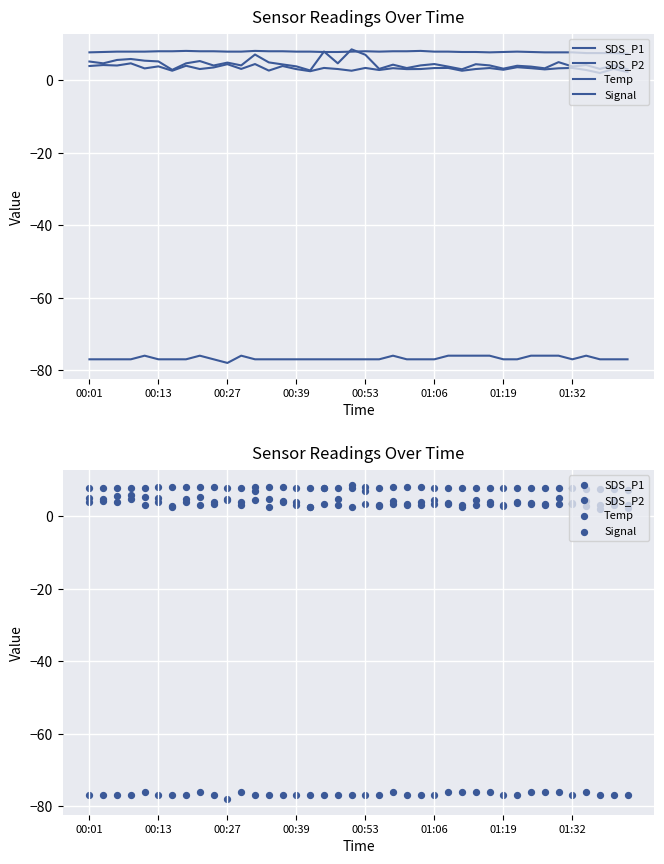

Which series has the widest spread of Y values?

SDS_P1